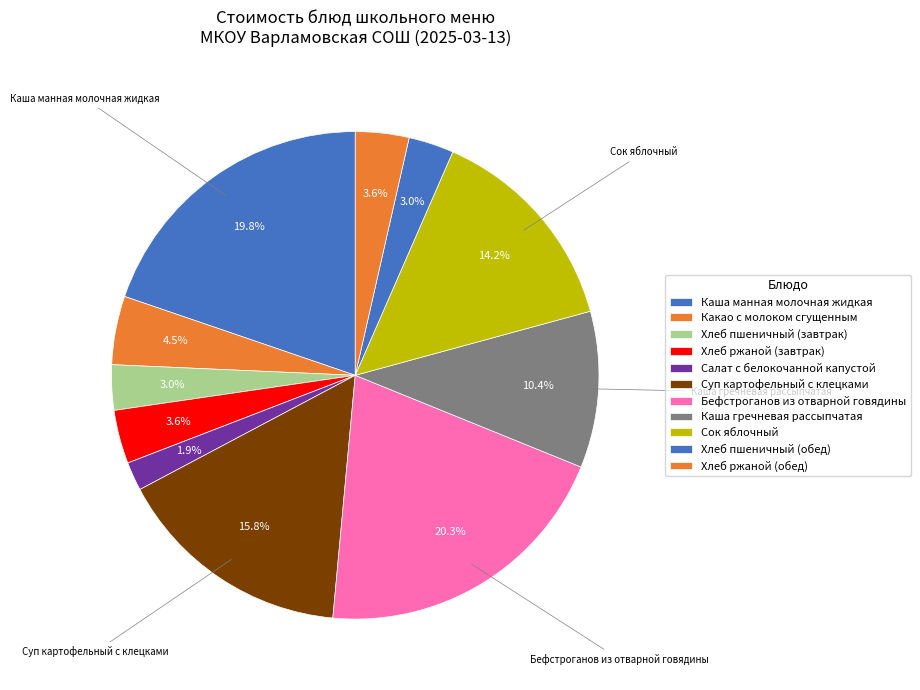

True or false: Каша манная молочная жидкая accounts for 20% of the total.

True